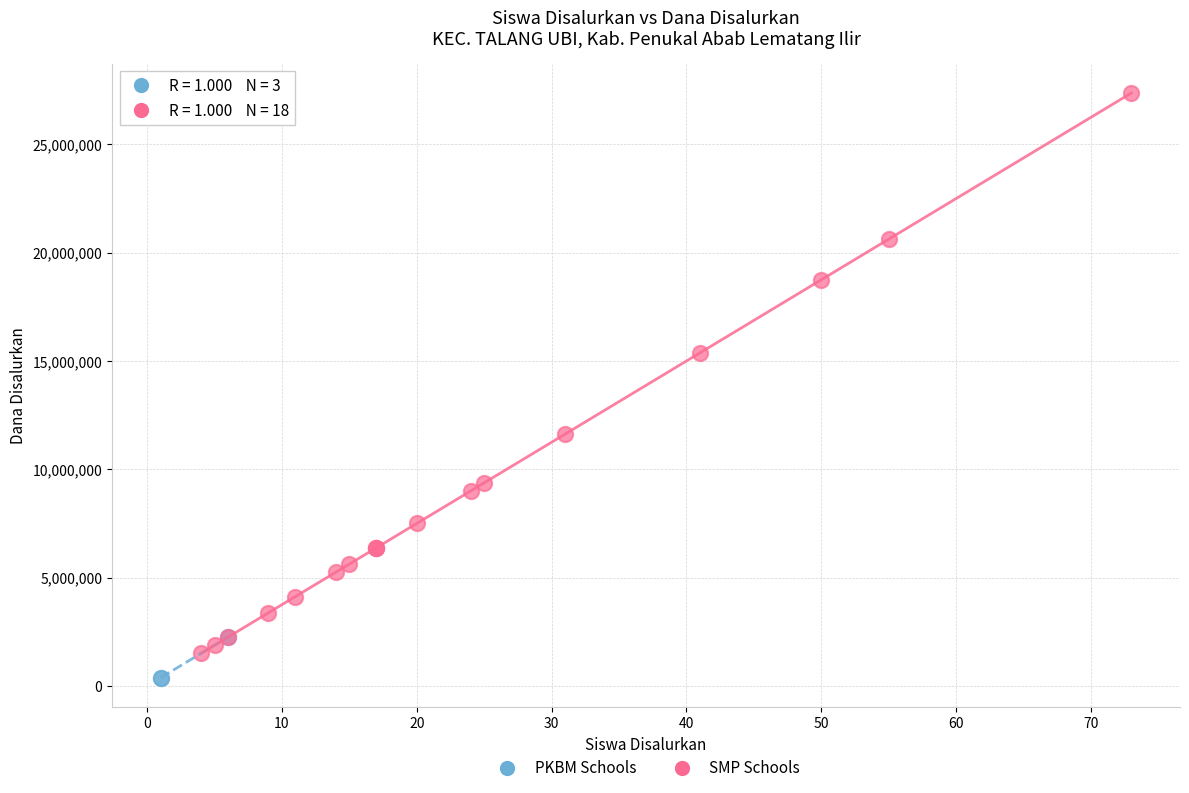

What are all the series names shown in the legend?

PKBM Schools, SMP Schools